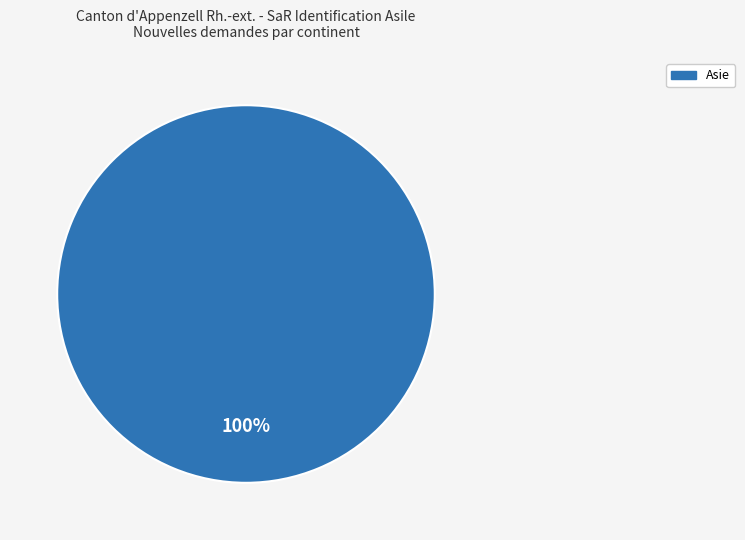

Count the number of slices in the pie.

1